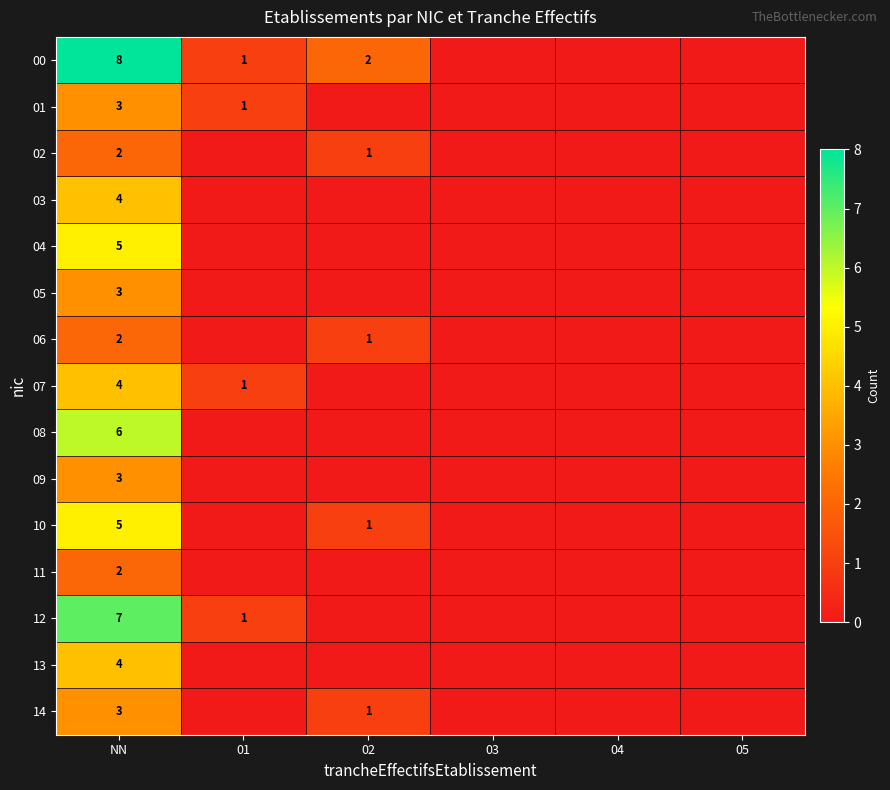

The 02 series shows 0 at 02. True or false?

False